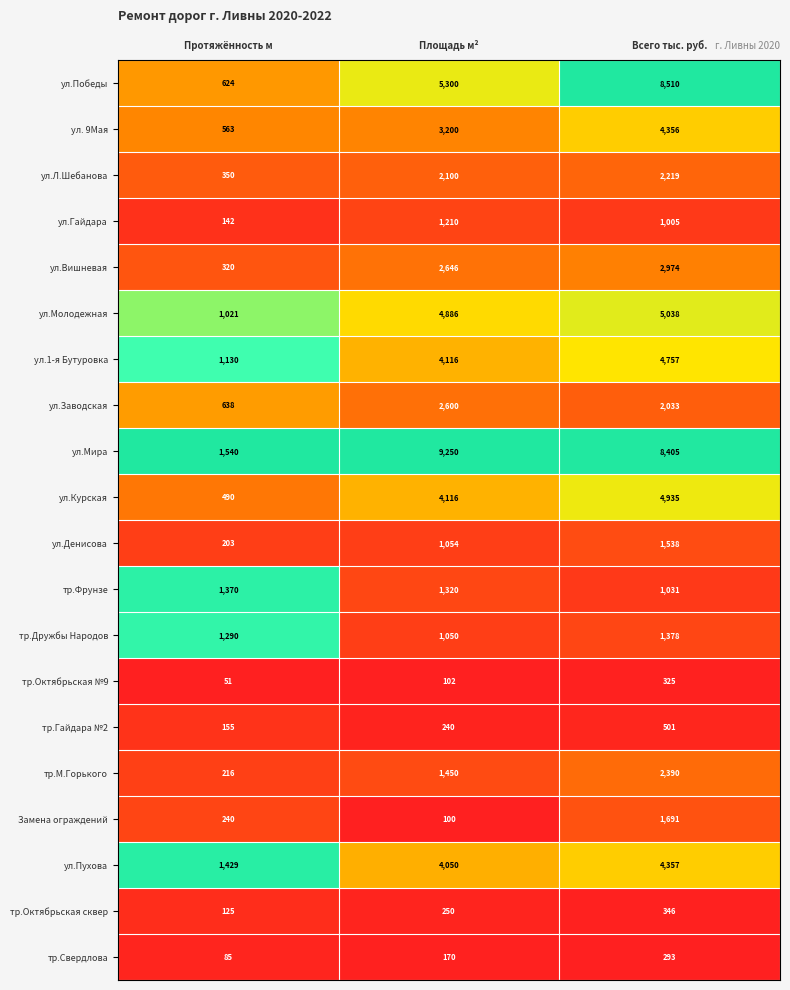

Which category has the highest value across all series?

Площадь м²